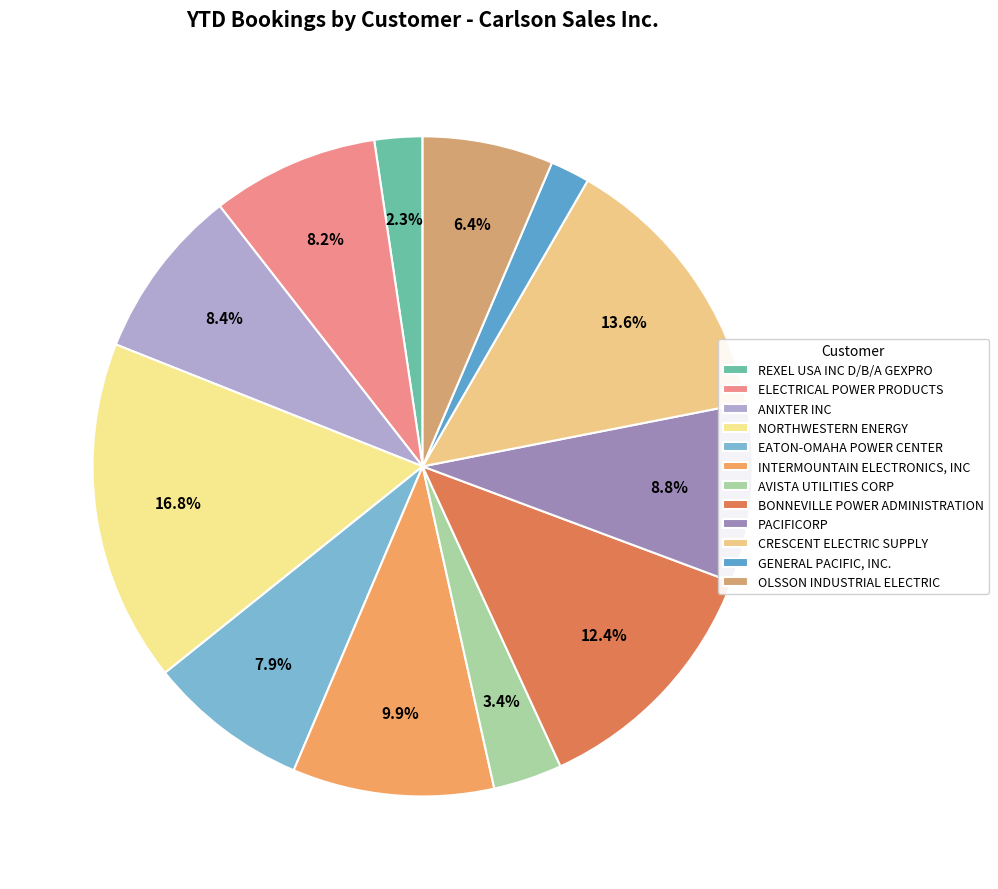

Which has a higher value, GENERAL PACIFIC, INC. or AVISTA UTILITIES CORP?

AVISTA UTILITIES CORP